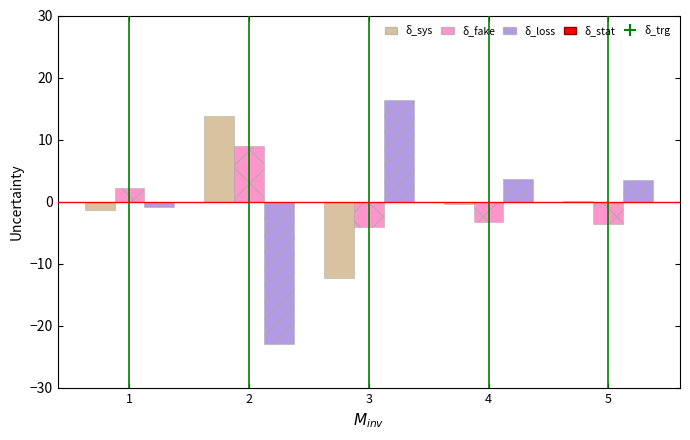

At which category does the chart reach its peak across all series?

3